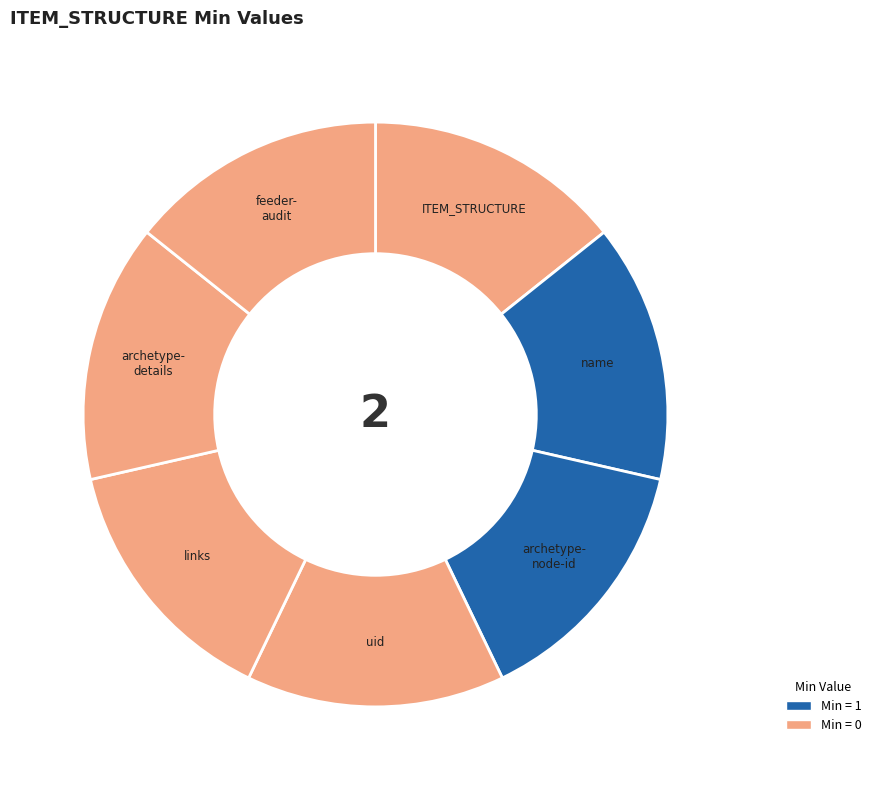

Combined, do archetype- details and links account for over 50%?

No